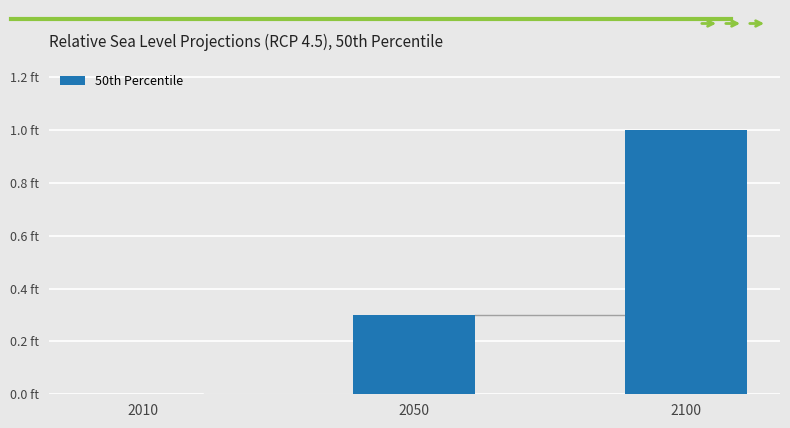

List the labels in order of value, smallest first.

2010, 2050, 2100